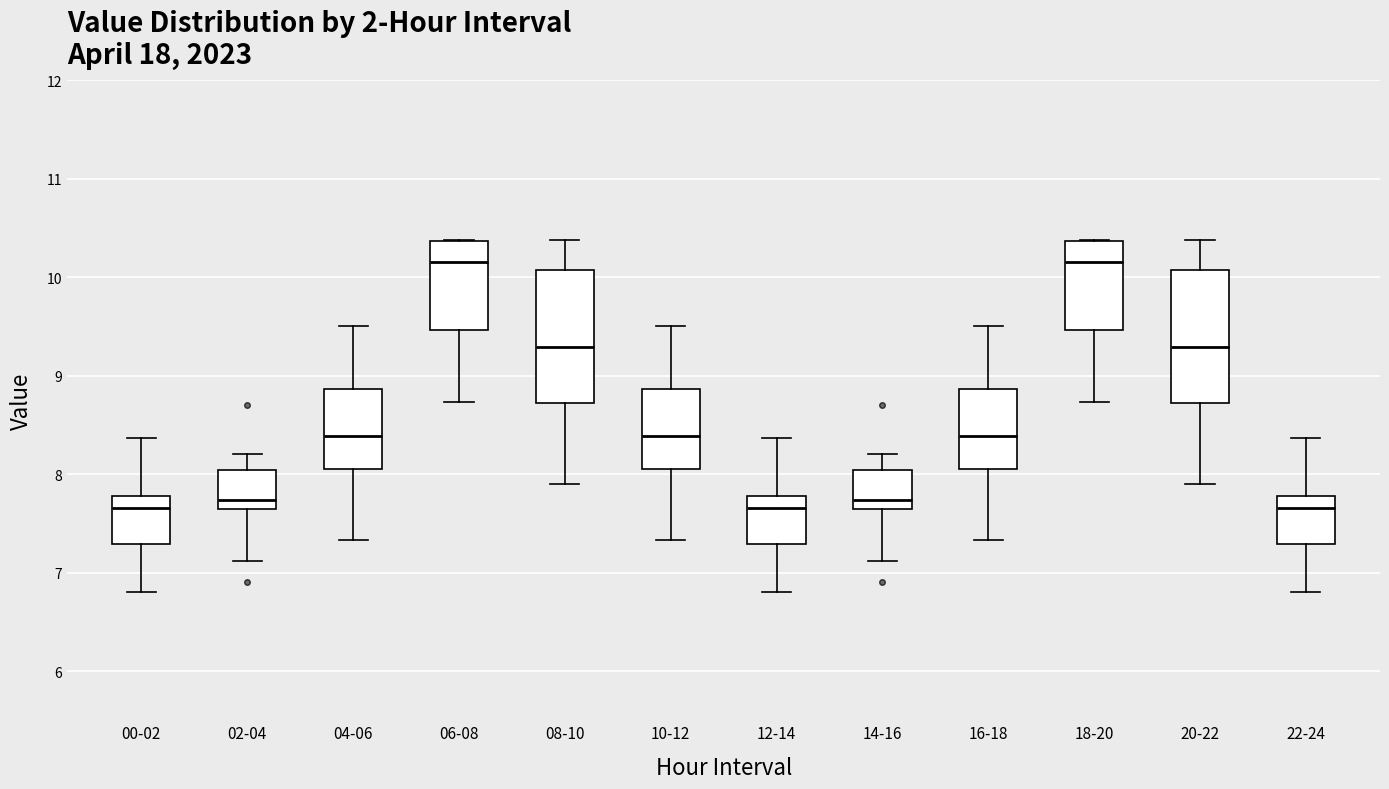

Reading left to right, transcribe this box plot: for each box, give where its median line is, the range the box spans, and where its two whiskers end, as read against the y-axis. The values are not printed on the chart, so give them approximately, as read against the axis.

00-02: median 7.7, box 7.3 to 7.8, whiskers 6.8 to 8.4
02-04: median 7.7, box 7.6 to 8.0, whiskers 7.1 to 8.2
04-06: median 8.4, box 8.1 to 8.9, whiskers 7.3 to 9.5
06-08: median 10.2, box 9.5 to 10.4, whiskers 8.7 to 10.4
08-10: median 9.3, box 8.7 to 10.1, whiskers 7.9 to 10.4
10-12: median 8.4, box 8.1 to 8.9, whiskers 7.3 to 9.5
12-14: median 7.7, box 7.3 to 7.8, whiskers 6.8 to 8.4
14-16: median 7.7, box 7.6 to 8.0, whiskers 7.1 to 8.2
16-18: median 8.4, box 8.1 to 8.9, whiskers 7.3 to 9.5
18-20: median 10.2, box 9.5 to 10.4, whiskers 8.7 to 10.4
20-22: median 9.3, box 8.7 to 10.1, whiskers 7.9 to 10.4
22-24: median 7.7, box 7.3 to 7.8, whiskers 6.8 to 8.4